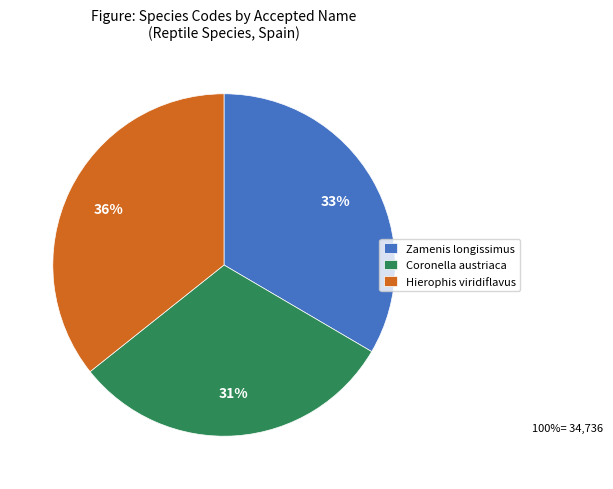

To the nearest percent, what is the difference between the largest and smallest slice percentages?

5%